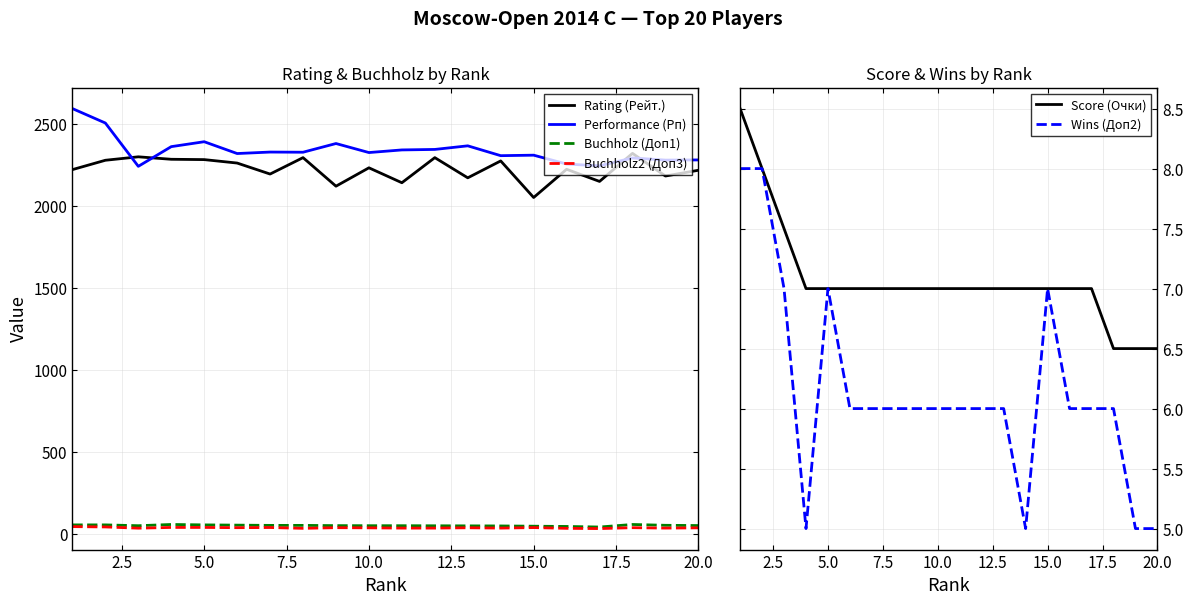

Reading left to right, transcribe all the data shown in this chart.

Rating (Рейт.): 2220.0	2277.0	2298.0	2283.0	2281.0	2260.0	2193.0	2293.0	2119.0	2231.0	2140.0	2293.0	2170.0	2273.0	2050.0	2222.0	2148.0	2319.0	2181.0	2216.0
Performance (Рп): 2592.0	2504.0	2240.0	2360.0	2390.0	2318.0	2327.0	2326.0	2379.0	2324.0	2340.0	2343.0	2365.0	2305.0	2308.0	2254.0	2243.0	2291.0	2278.0	2279.0
Buchholz (Доп1): 54.5	54.5	49.5	57.0	54.5	53.0	51.5	51.5	50.0	49.5	49.5	49.0	48.5	48.0	46.5	45.0	41.5	57.0	52.0	50.5
Buchholz2 (Доп3): 44.0	42.0	34.5	39.0	39.0	37.5	38.5	33.5	37.5	36.5	35.0	35.0	37.0	35.0	38.0	33.5	32.0	37.5	35.0	36.5
Score (Очки): 8.5	8.0	7.5	7.0	7.0	7.0	7.0	7.0	7.0	7.0	7.0	7.0	7.0	7.0	7.0	7.0	7.0	6.5	6.5	6.5
Wins (Доп2): 8.0	8.0	7.0	5.0	7.0	6.0	6.0	6.0	6.0	6.0	6.0	6.0	6.0	5.0	7.0	6.0	6.0	6.0	5.0	5.0